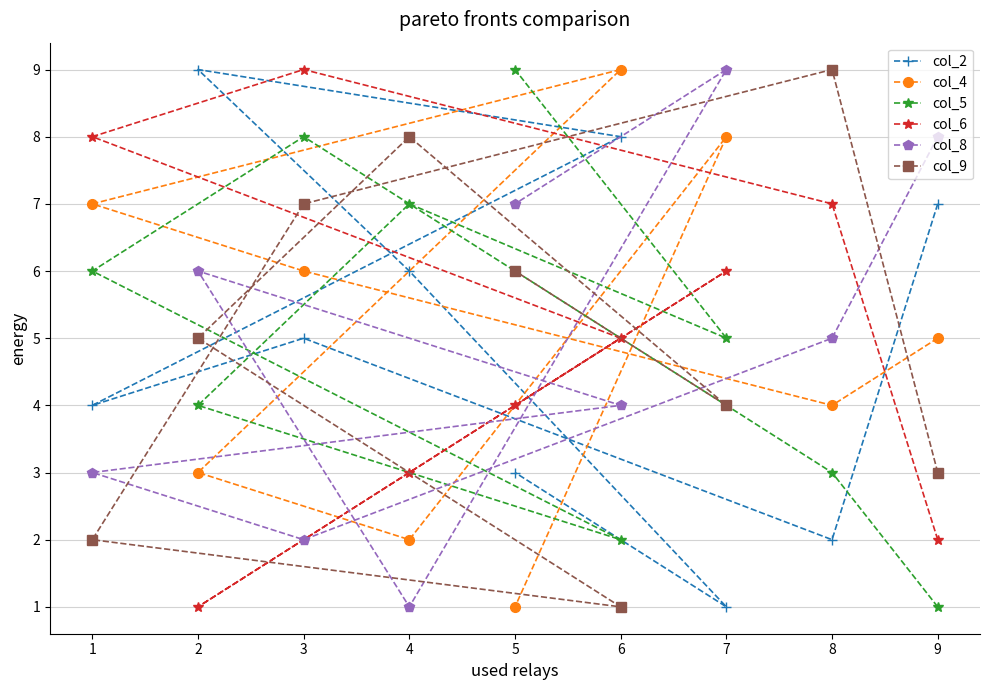

Which category has the lowest value across all series?

7